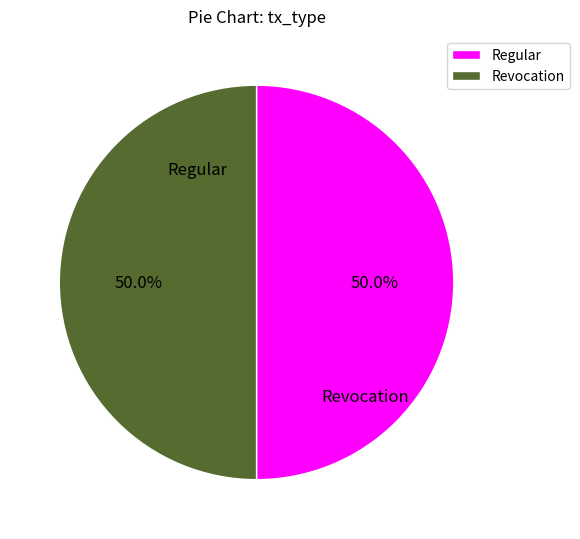

Do Revocation and Regular together represent more than half of the pie?

Yes